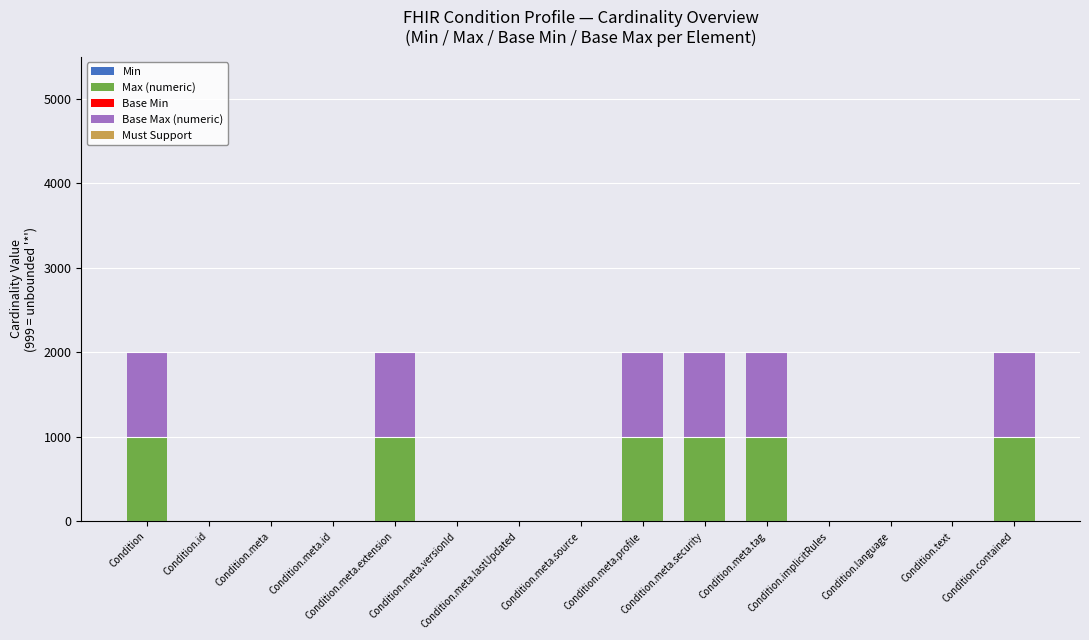

What is the sum of all Max (numeric) values?

6003